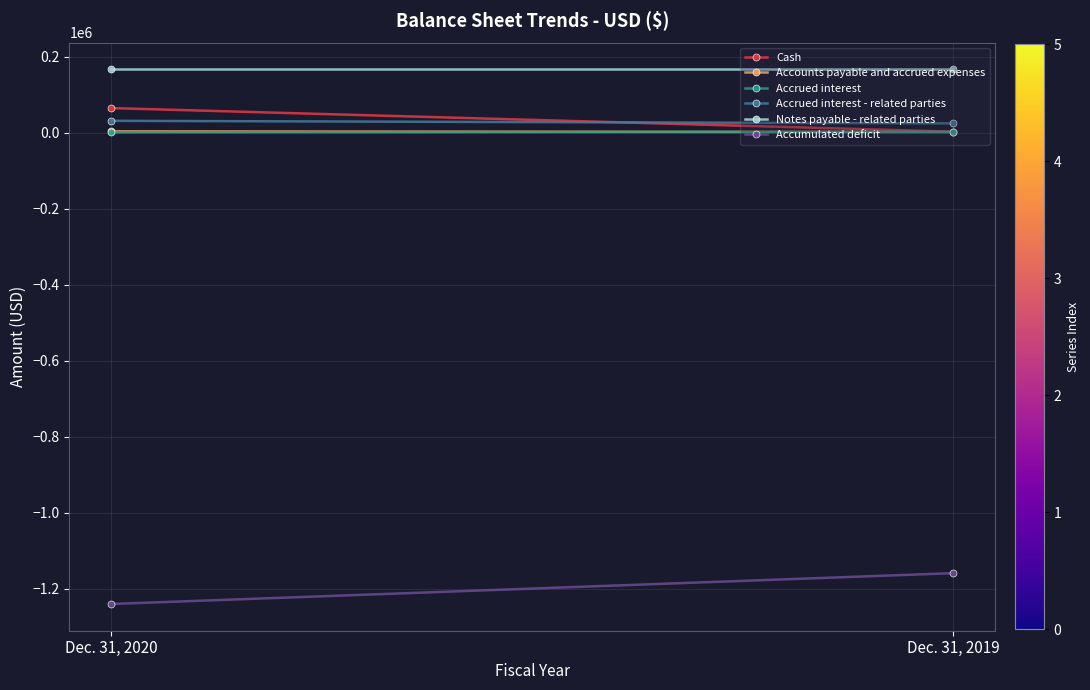

How many lines are shown in the chart?

6